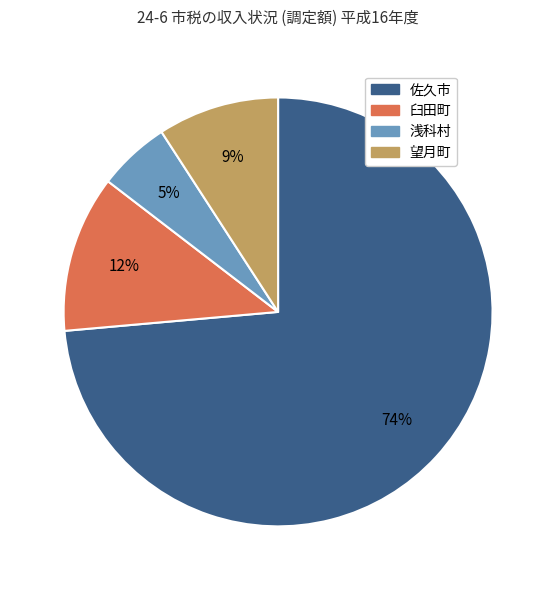

Combined, do 浅科村 and 佐久市 account for over 50%?

Yes